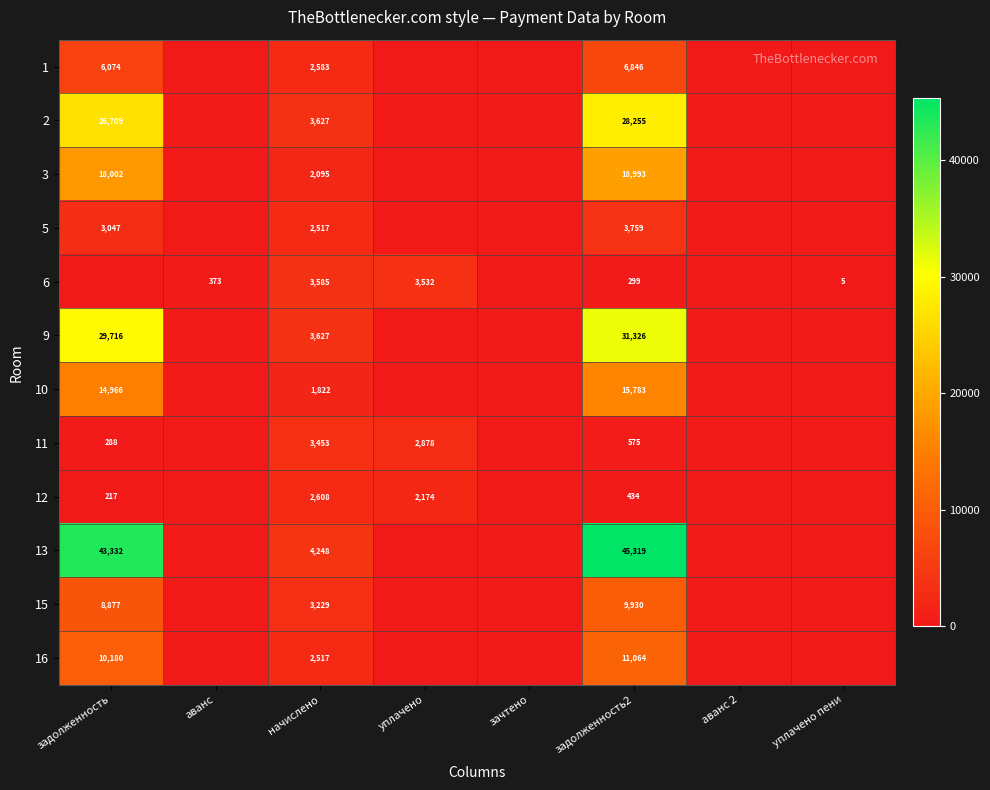

Is it true that 2 equals 3627 at начислено?

True